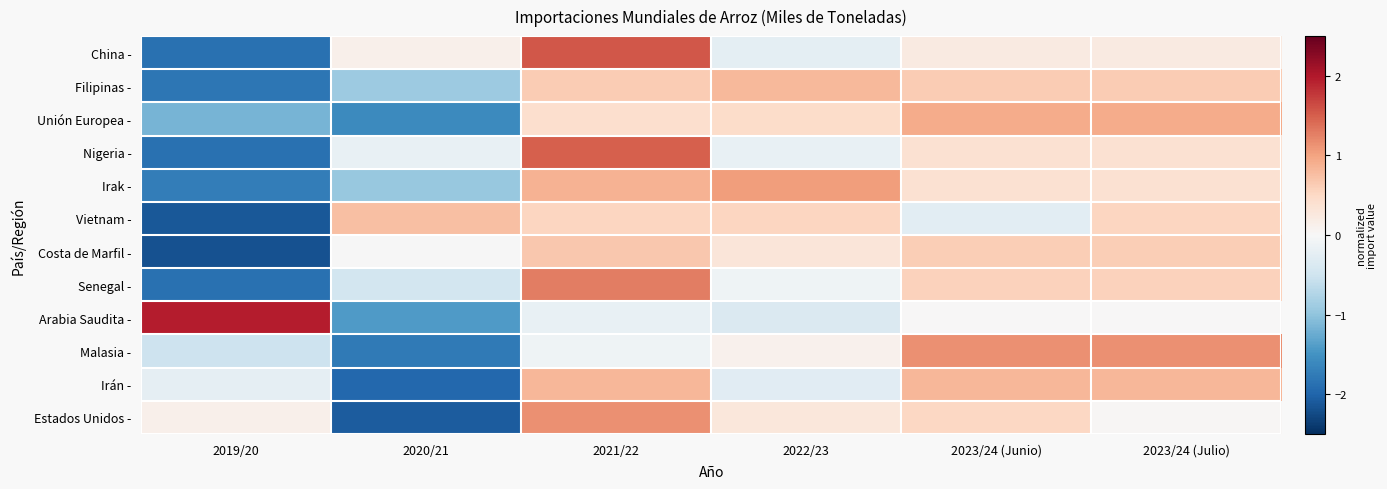

How many distinct data groups are displayed?

12